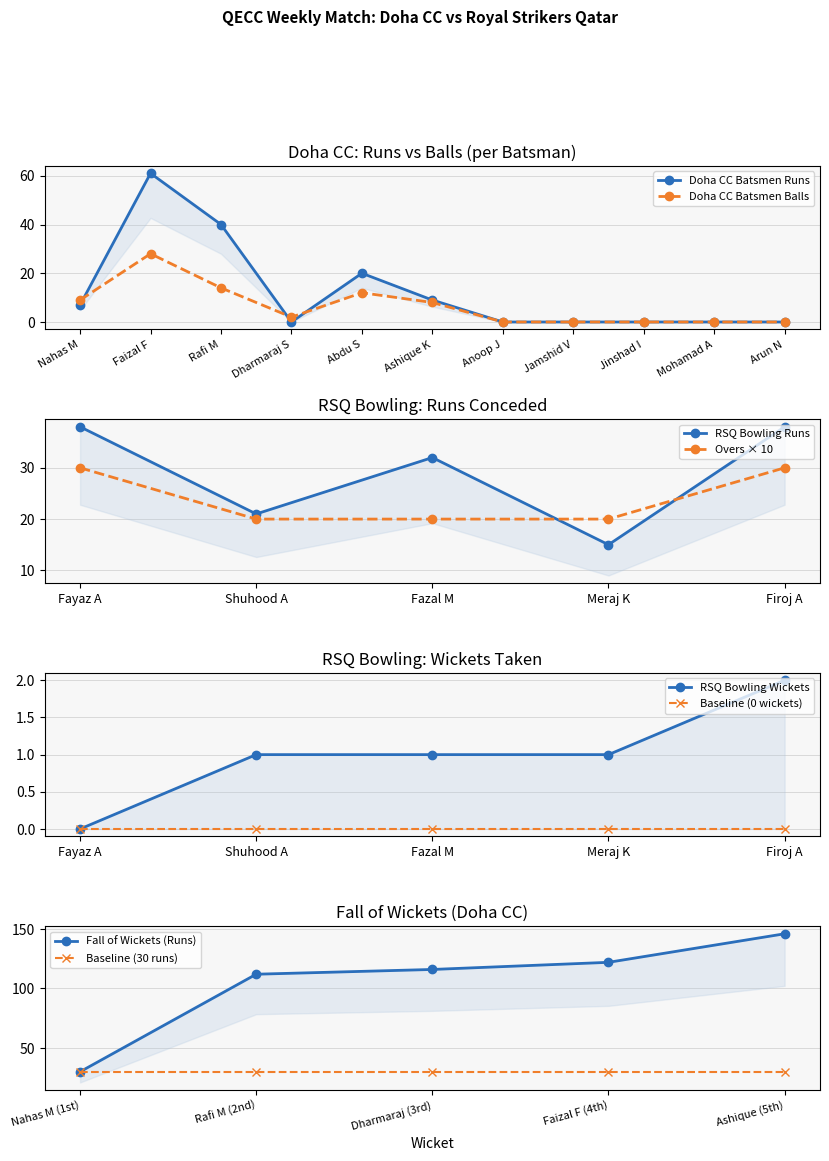

What is the value of the Doha CC Batsmen Balls point at the 4th from the left?

2